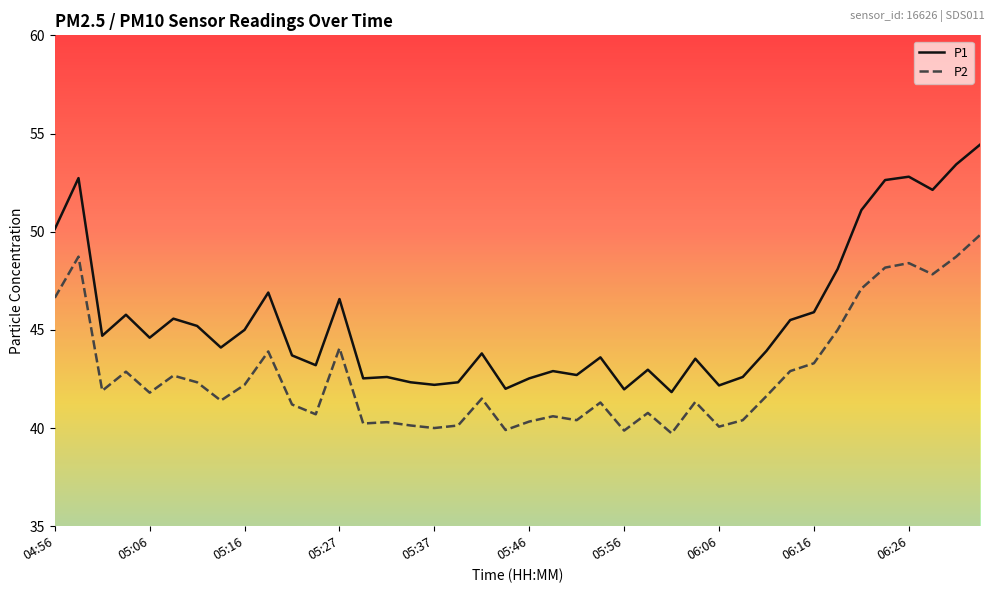

Rank the series by their maximum value, from highest to lowest.

P1, P2